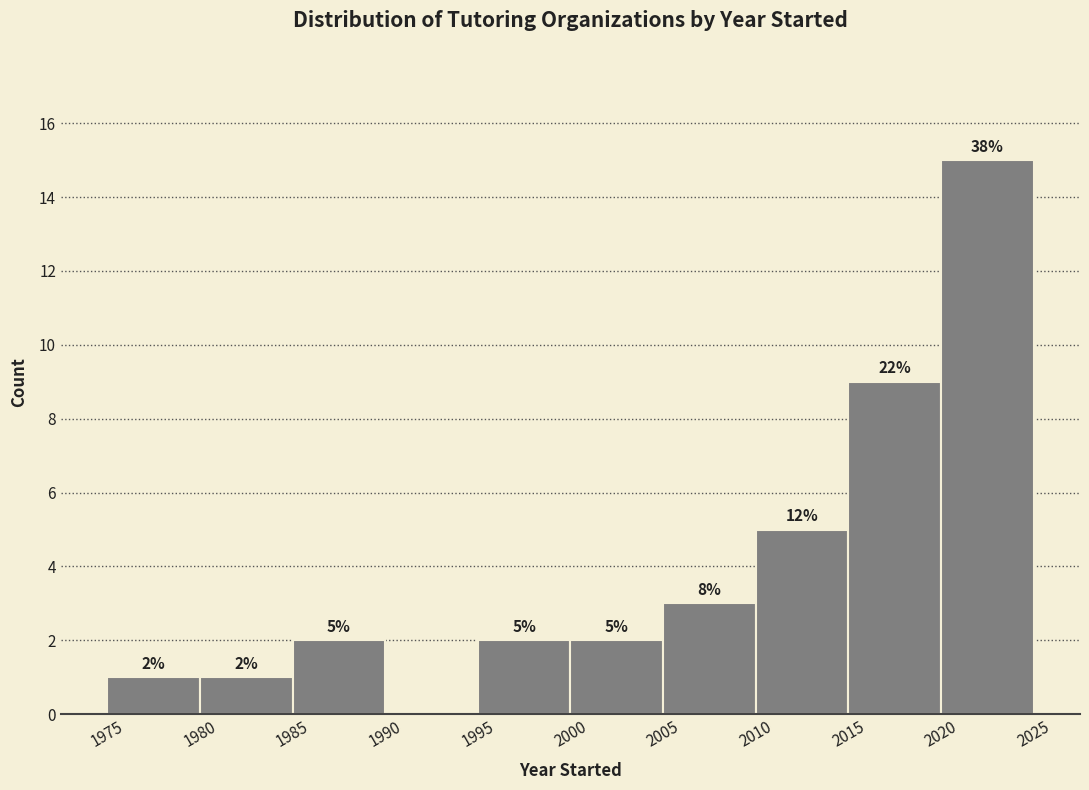

Which range on the x-axis has the tallest bar?

2020 to 2025